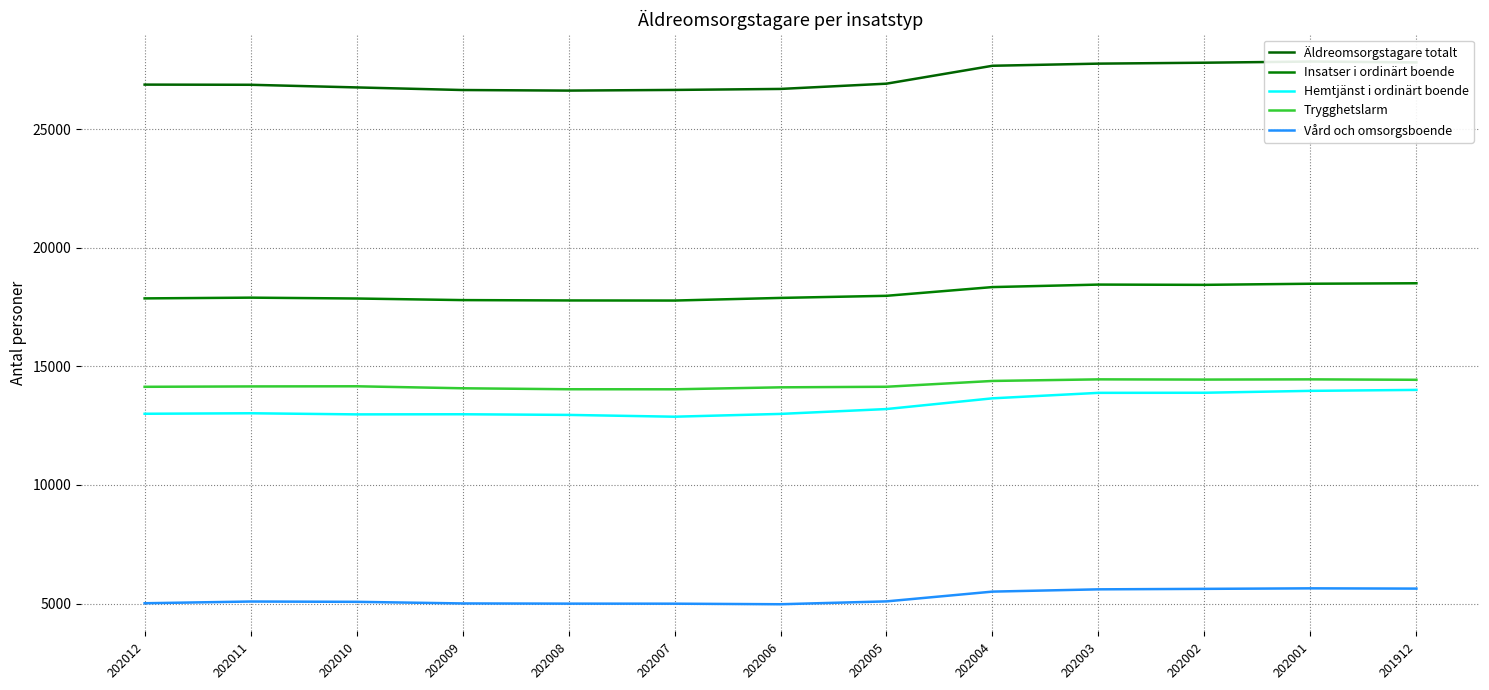

The value of Vård och omsorgsboende at 202005 is 2314. True or false?

False